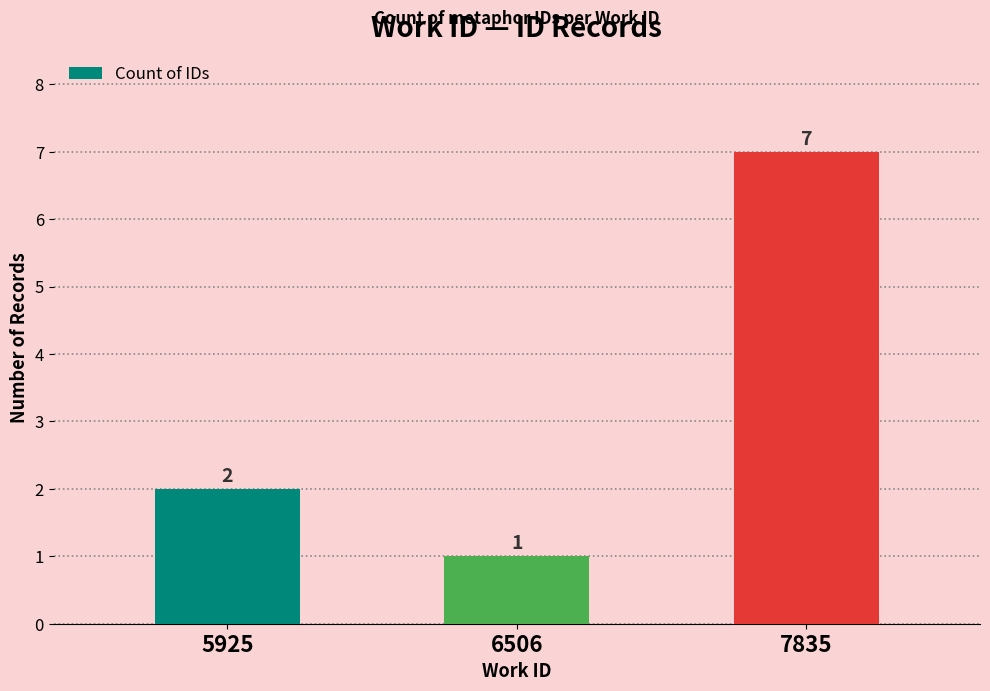

Reading right to left, extract all data points from this chart.

7835=7	6506=1	5925=2